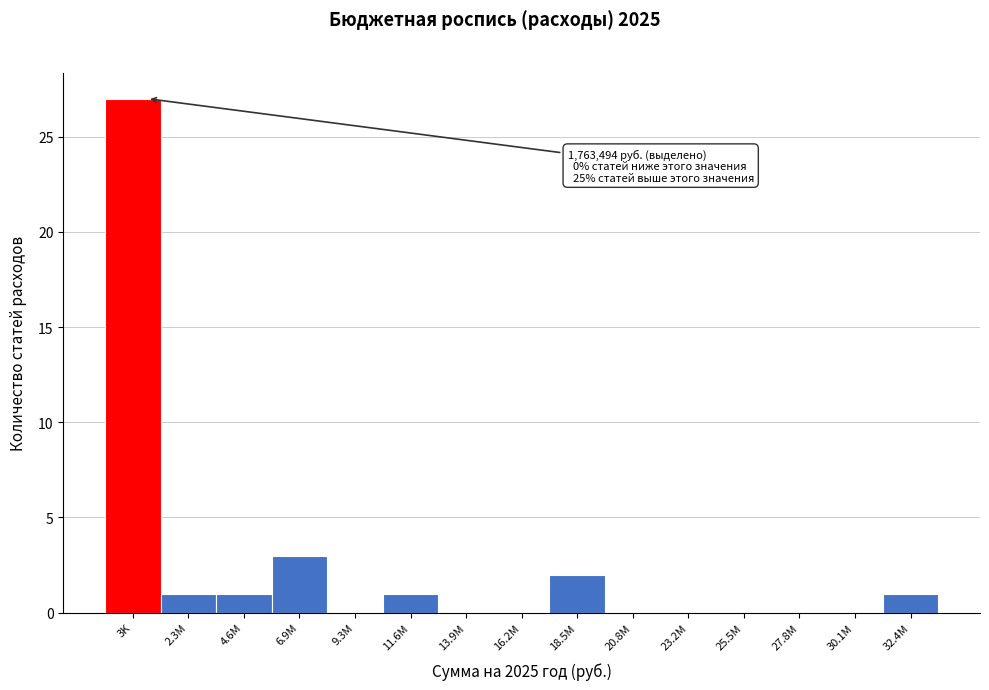

Reading left to right, list all the values displayed in this chart.

3K=27	2.3M=1	4.6M=1	6.9M=3	9.3M=0	11.6M=1	13.9M=0	16.2M=0	18.5M=2	20.8M=0	23.2M=0	25.5M=0	27.8M=0	30.1M=0	32.4M=1